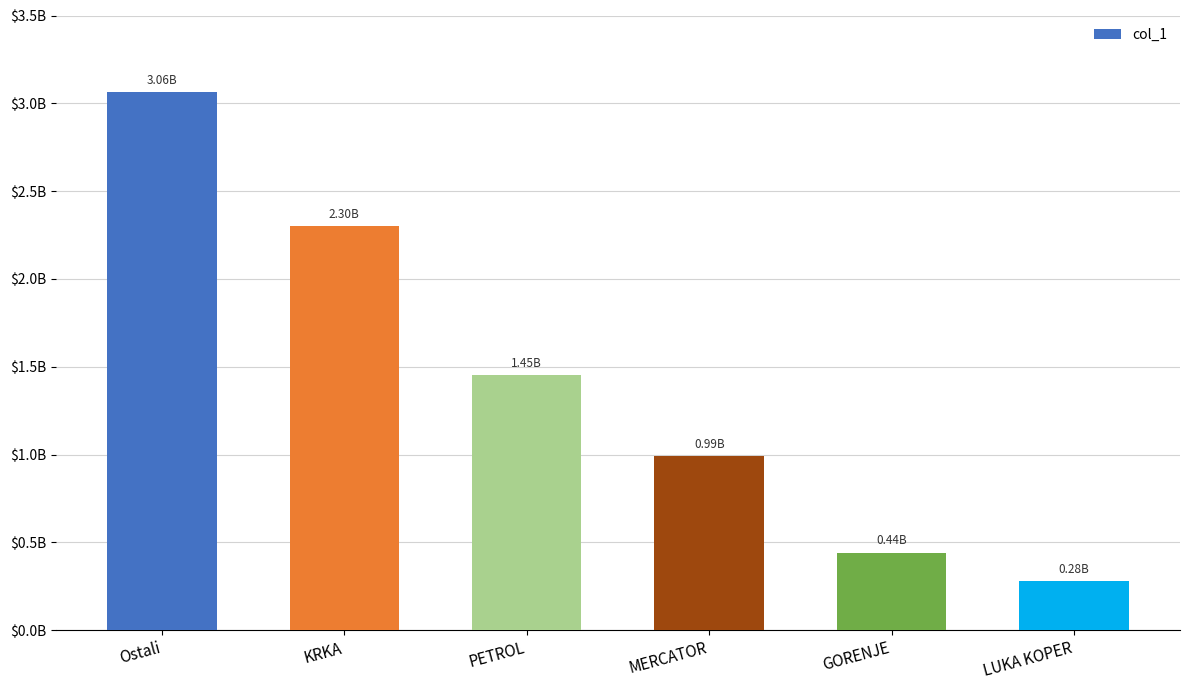

Are the bars horizontal?

No